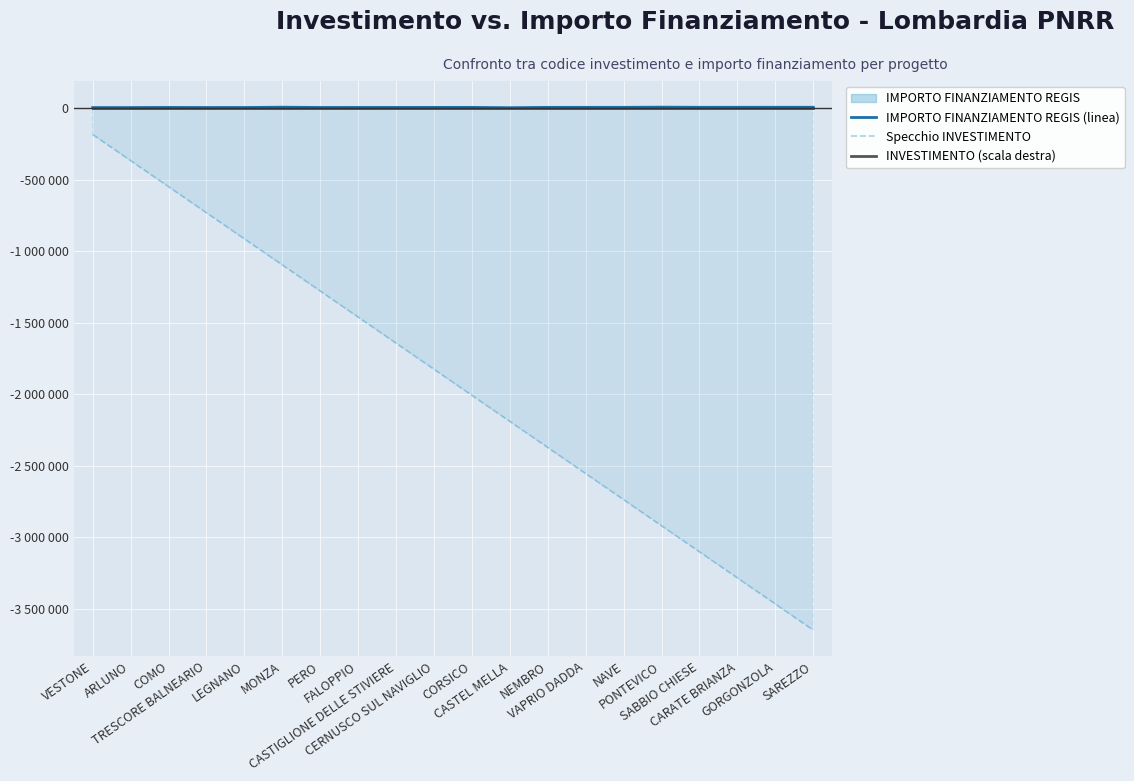

Reading right to left, extract all data points from this chart.

IMPORTO FINANZIAMENTO REGIS (linea): 8396.1	8280.9	8165.6	8050.3	9125.3	7819.8	7704.5	7589.2	5231.7	7358.6	7243.4	7128.1	7012.8	6897.5	8816.9	6667.0	6551.7	7080.0	6321.1	6205.8
Specchio INVESTIMENTO: -3650500.0	-3467975.0	-3285450.0	-3102925.0	-2920400.0	-2737875.0	-2555350.0	-2372825.0	-2190300.0	-2007775.0	-1825250.0	-1642725.0	-1460200.0	-1277675.0	-1095150.0	-912625.0	-730100.0	-547575.0	-365050.0	-182525.0
INVESTIMENTO (scala destra): 280.0	280.0	280.0	280.0	280.0	280.0	280.0	280.0	280.0	280.0	280.0	280.0	280.0	280.0	280.0	280.0	280.0	280.0	280.0	280.0